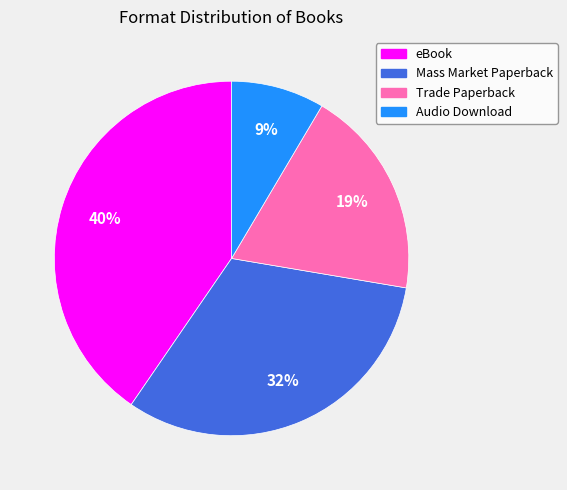

How many slices are in this pie chart?

4